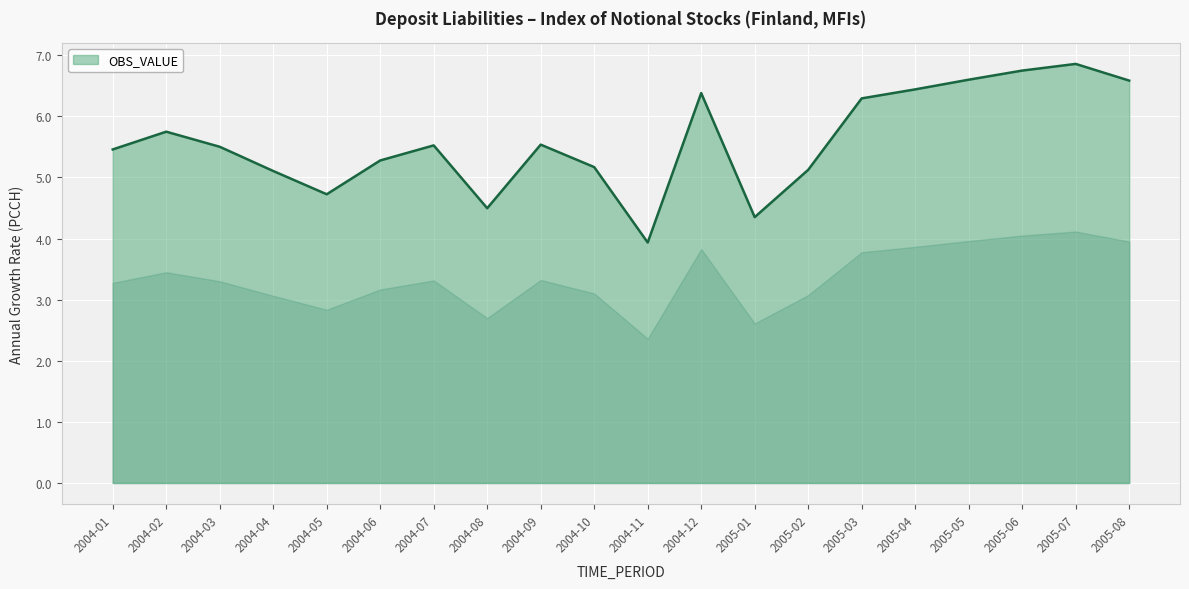

What is the average value?

5.6